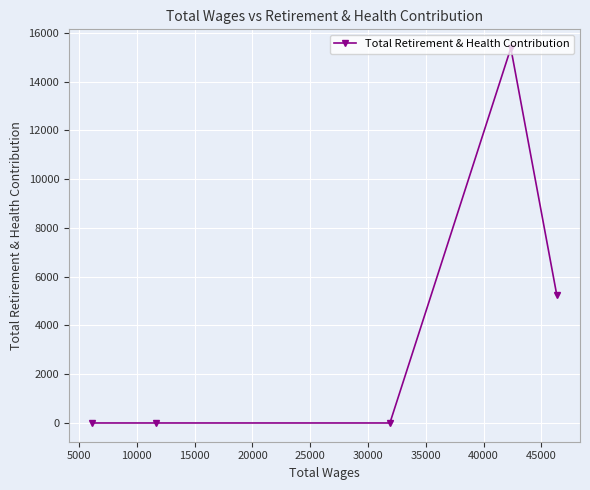

What is the maximum value shown in the chart?

15375